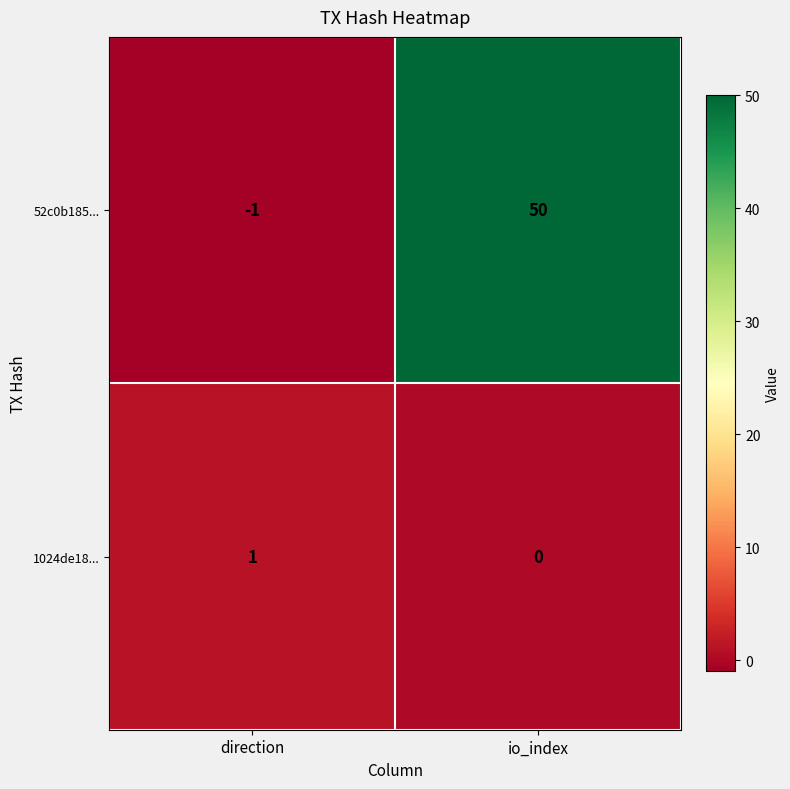

What is the difference between the maximum and minimum values in the 52c0b185... series?

51